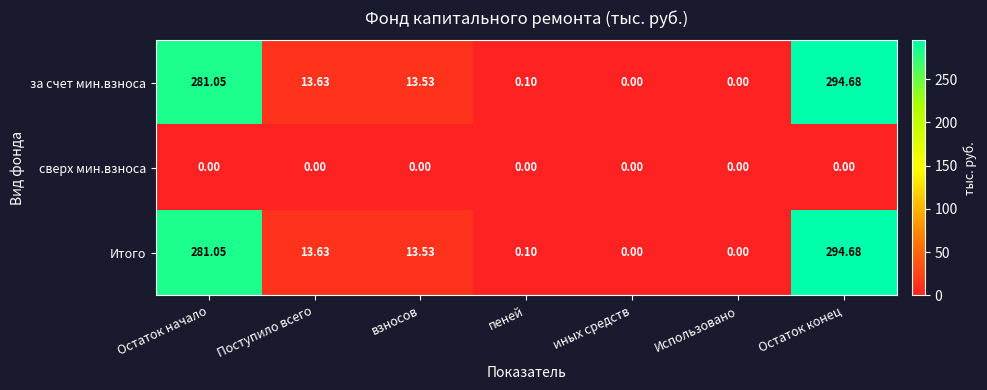

At which label is Итого closest to 147?

Поступило всего